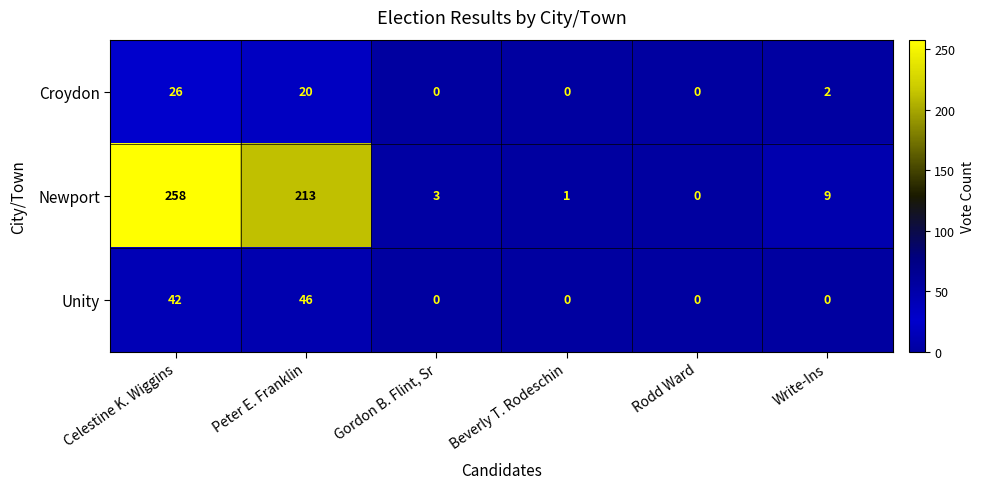

Which series has the largest range (max minus min)?

Newport